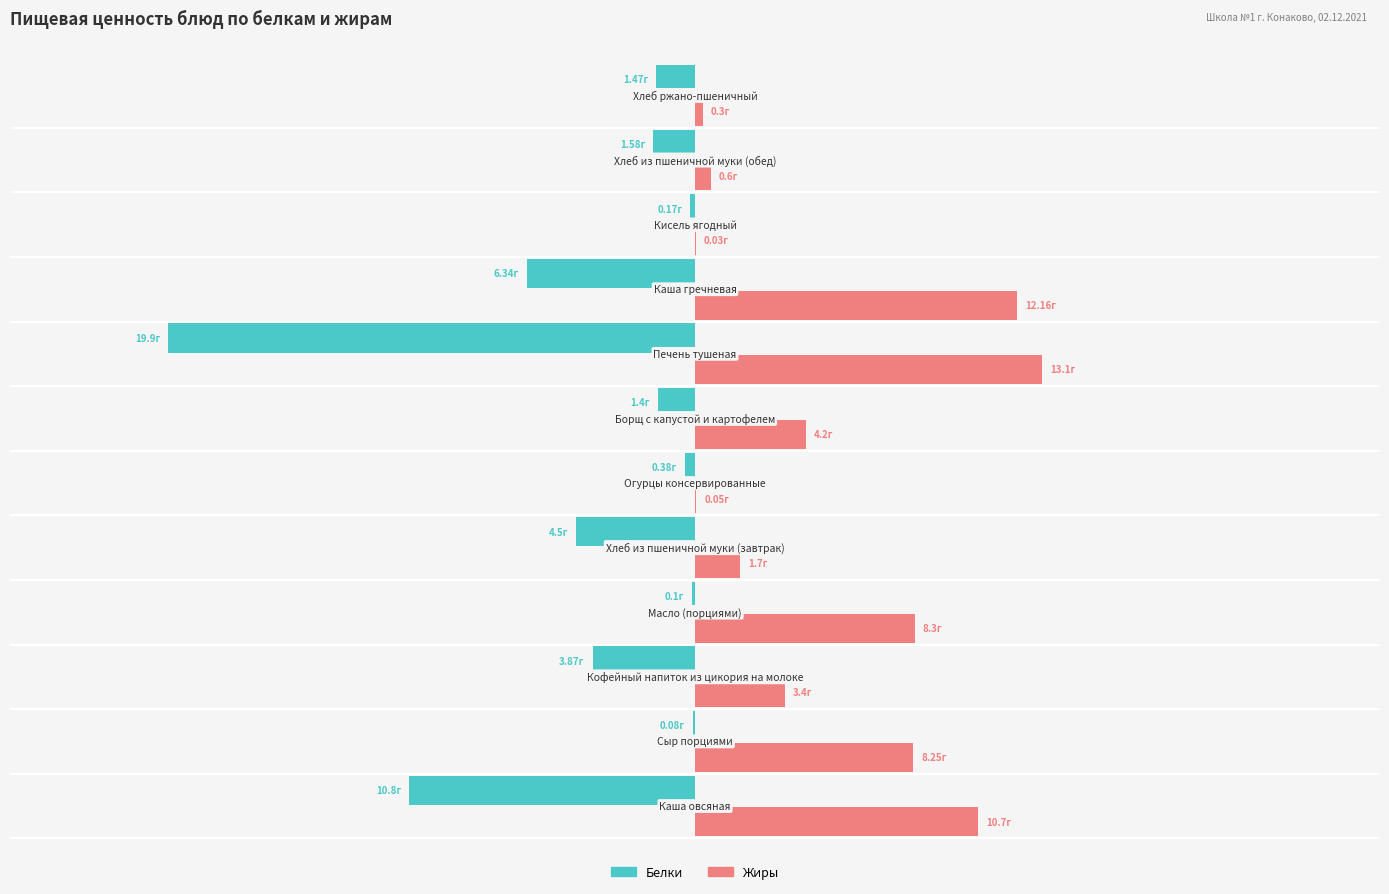

What is the difference between the maximum and minimum values in the Белки series?

19.8